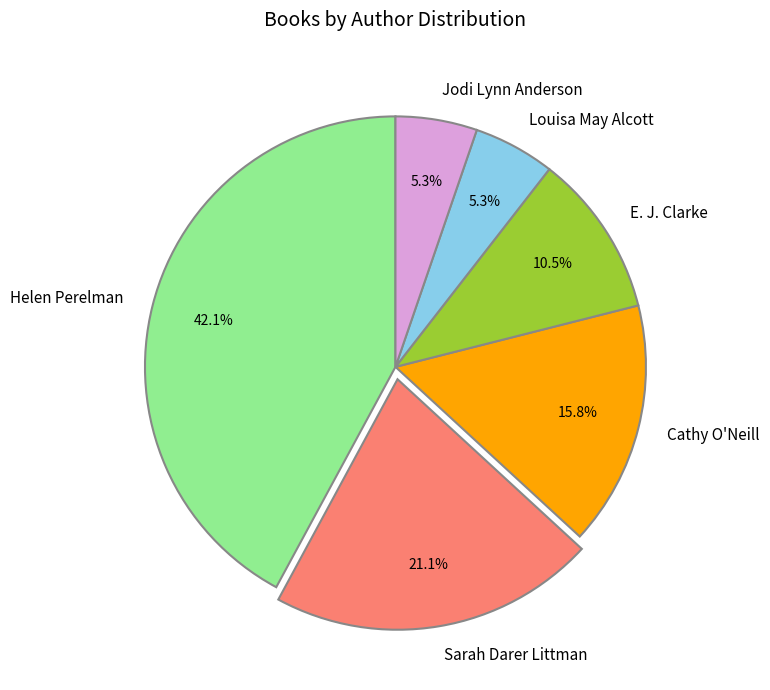

Which has a higher value, E. J. Clarke or Louisa May Alcott?

E. J. Clarke